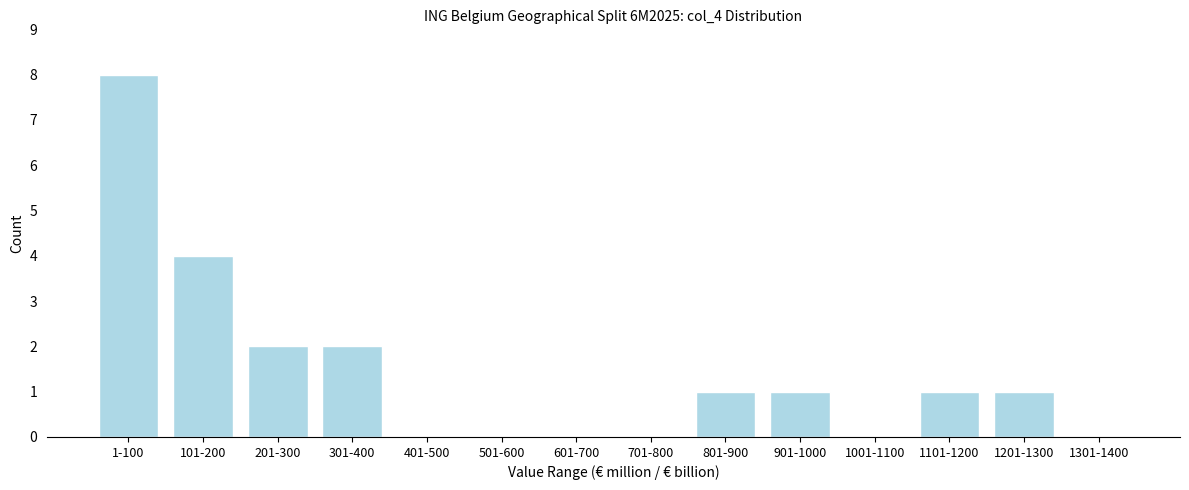

Reading left to right, transcribe all the data shown in this chart.

1-100=8	101-200=4	201-300=2	301-400=2	401-500=0	501-600=0	601-700=0	701-800=0	801-900=1	901-1000=1	1001-1100=0	1101-1200=1	1201-1300=1	1301-1400=0